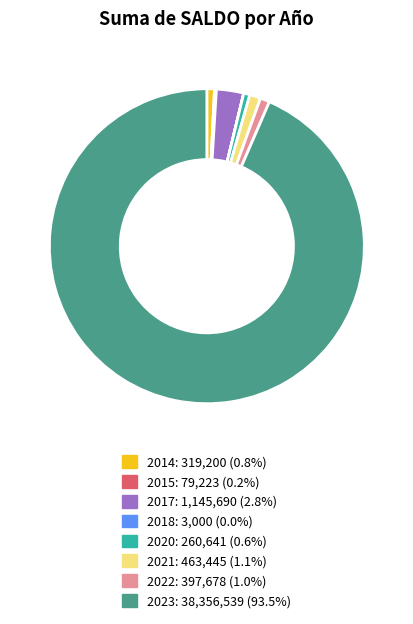

Which slice is the largest?

2023